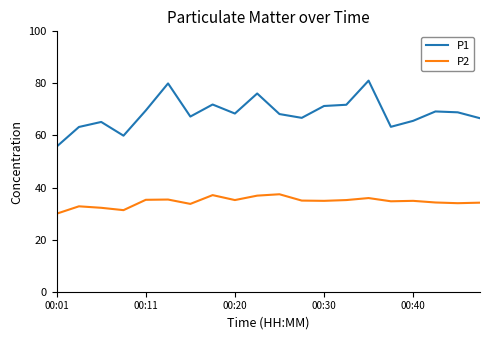

Which series has the largest range (max minus min)?

P1